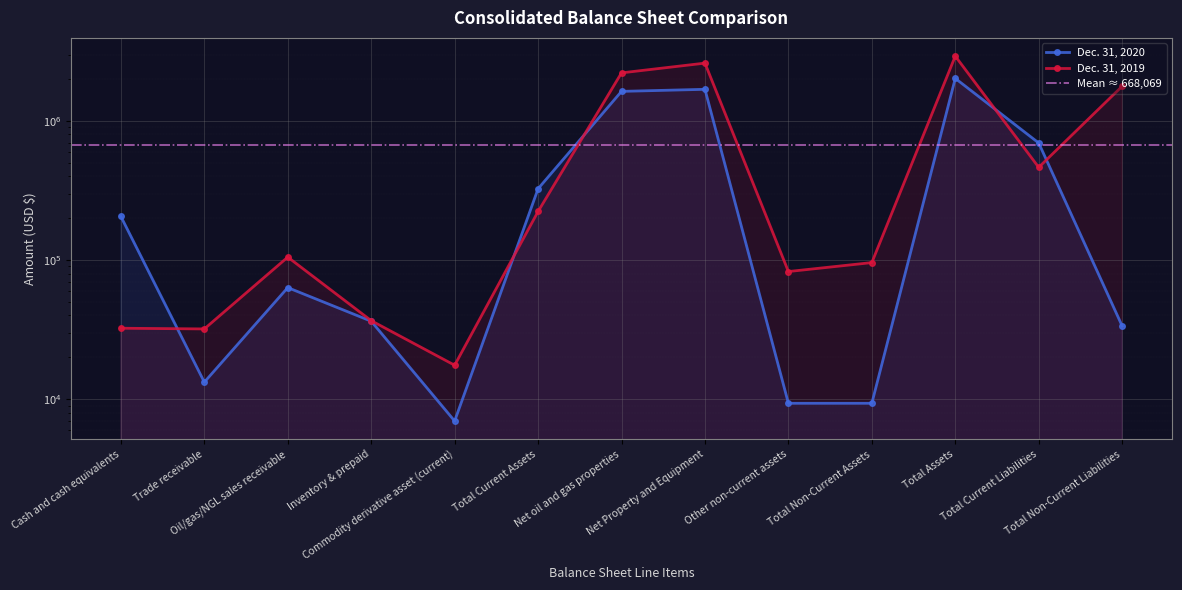

Which series changed the most between Total Current Liabilities and Total Non-Current Liabilities?

Dec. 31, 2019